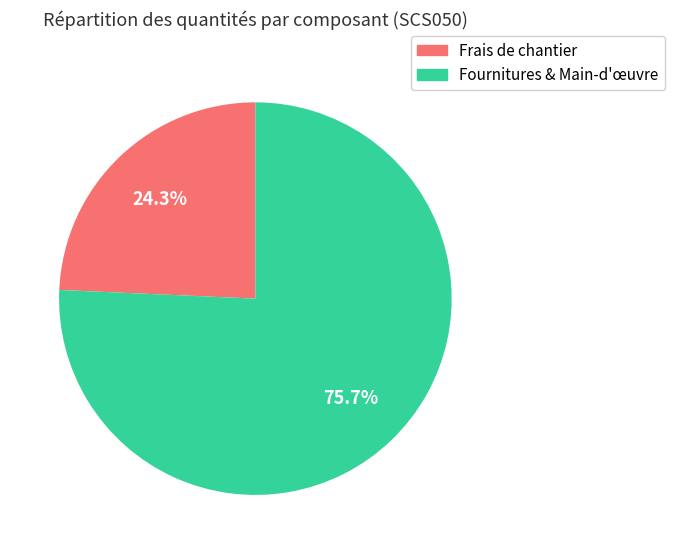

Does any single category account for the majority?

Yes